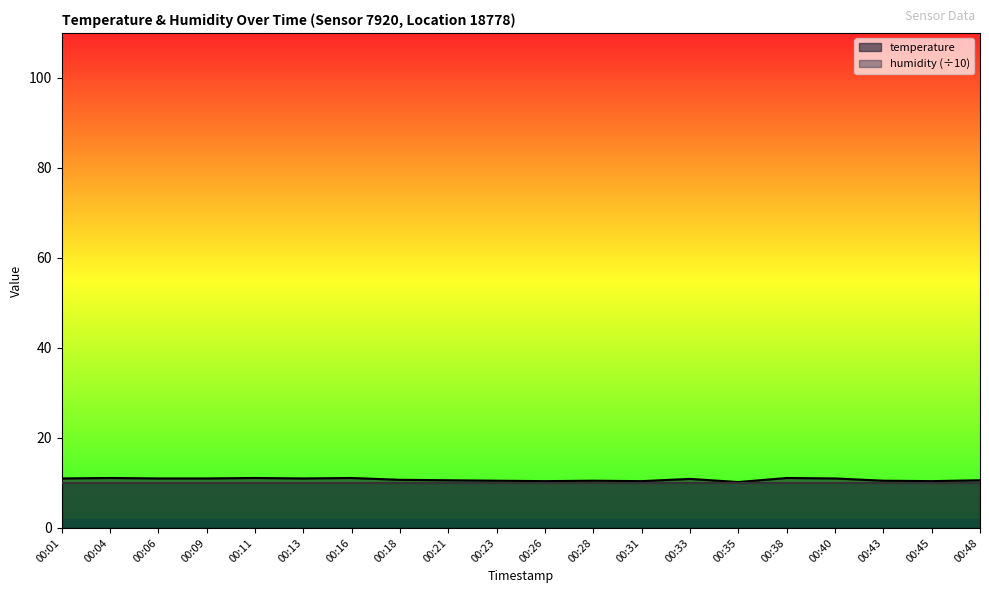

The chart shows a value of 18.7 at 00:16. True or false?

False